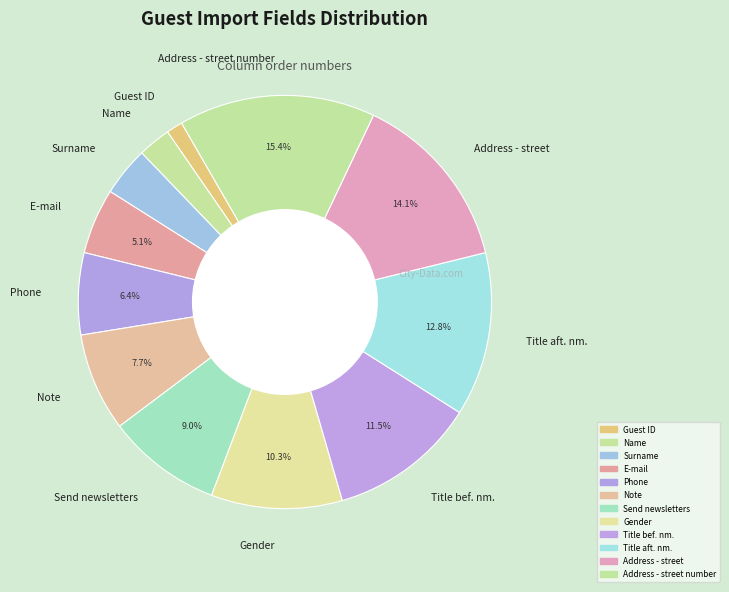

What is the ratio of the value at Name to the value at Guest ID?

2.0